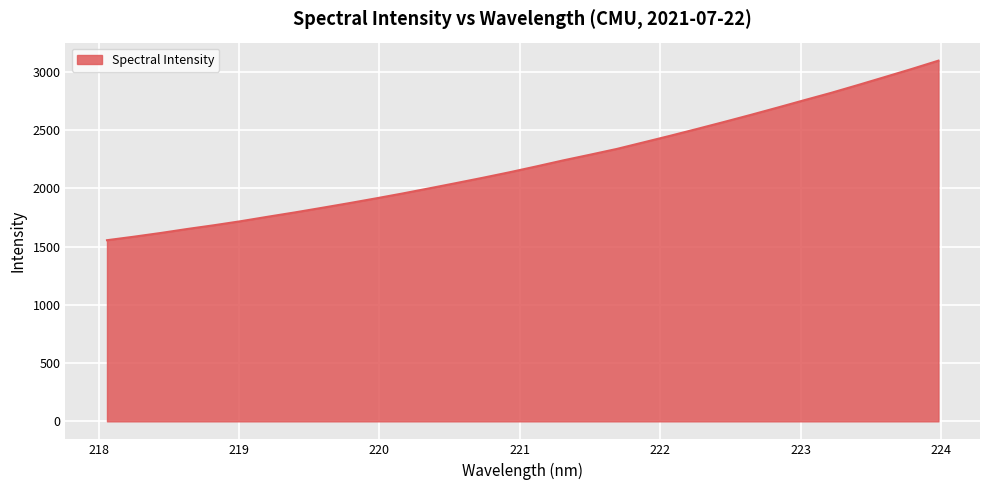

What is the smallest value displayed?

1554.2